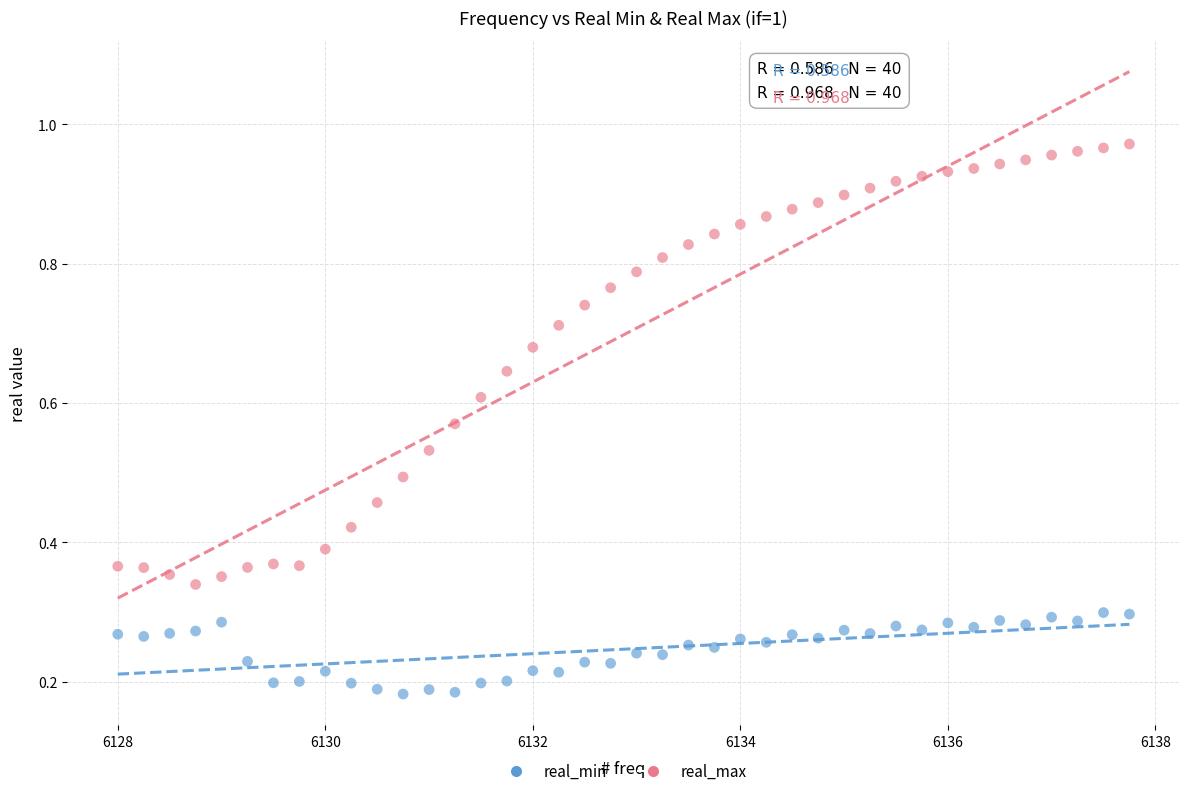

Which series has the largest Y range (max minus min)?

real_max